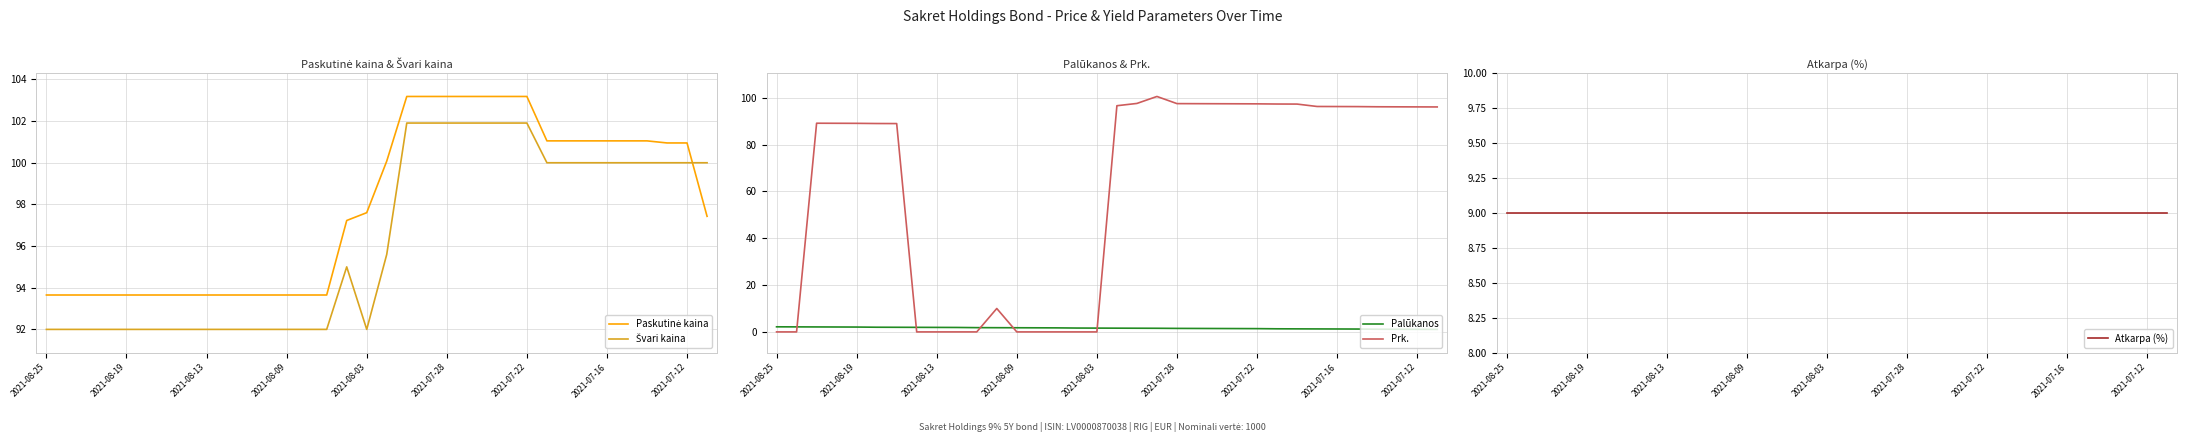

At 26, list the series in order from smallest to largest.

Palūkanos, Atkarpa (%), Prk., Švari kaina, Paskutinė kaina